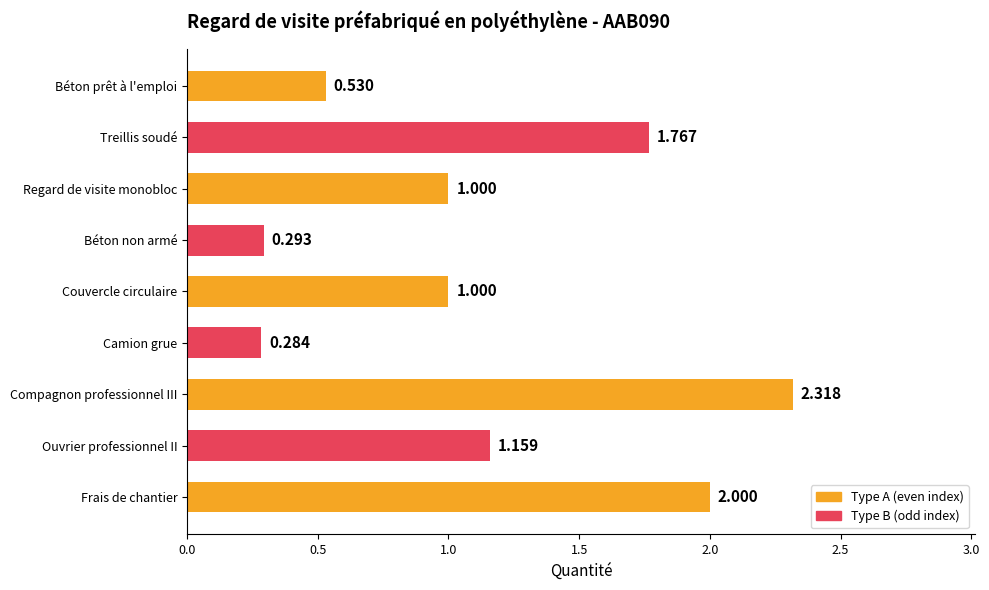

How many bars are there in total?

9